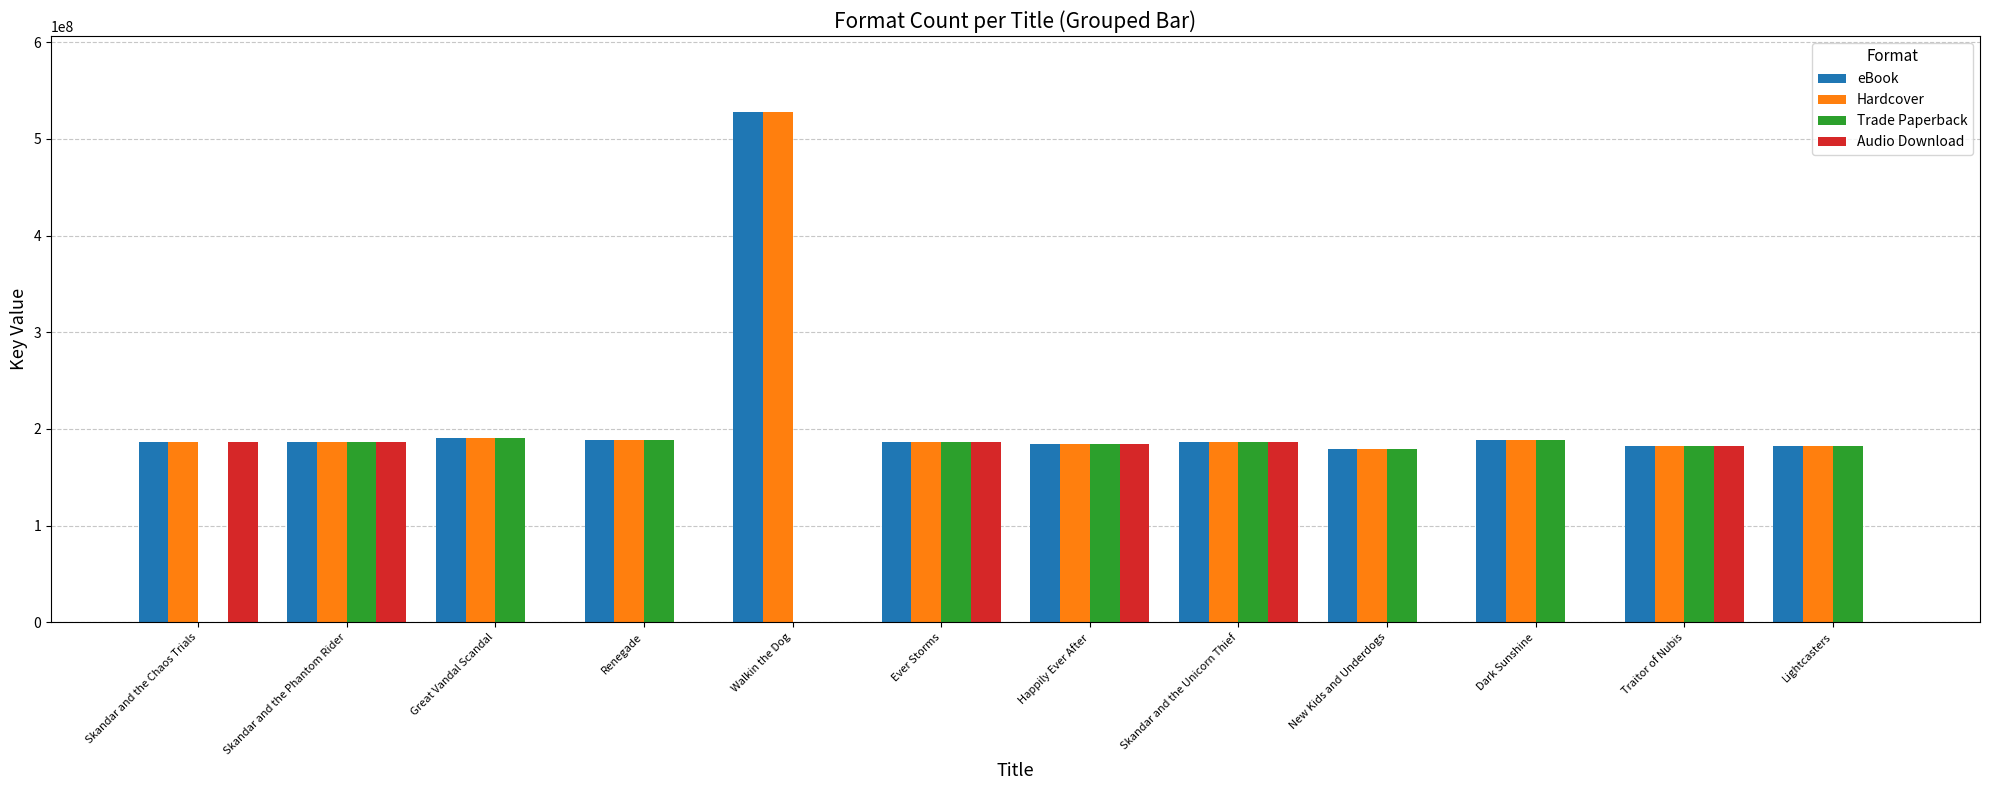

What is the sum of all Audio Download values?

1114241505